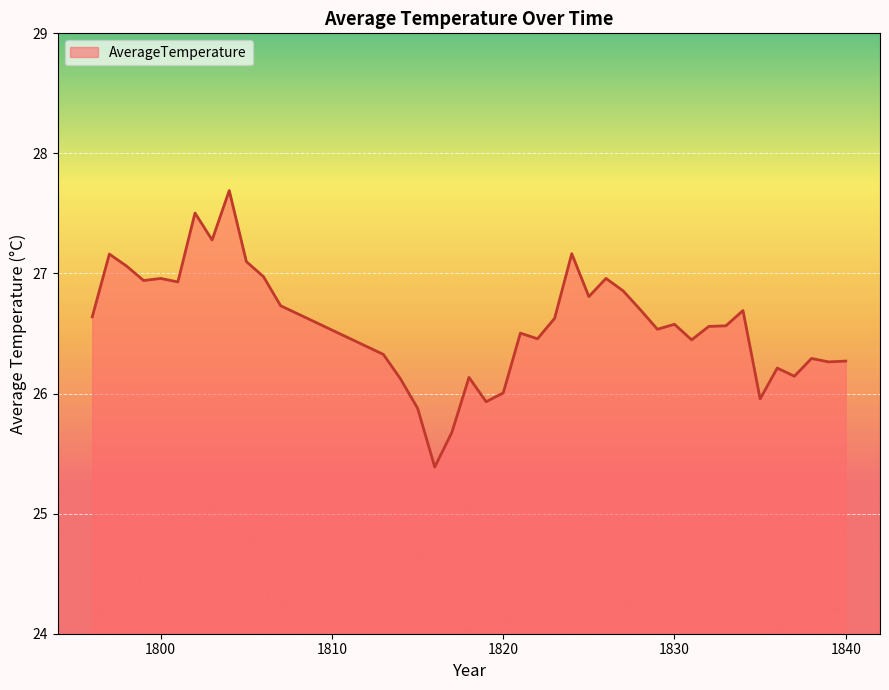

What is the difference between the maximum and minimum values?

2.3